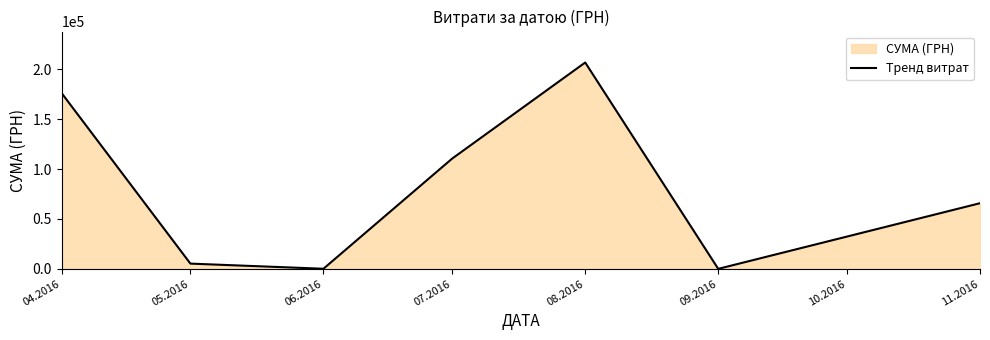

Is it true that the value at 04.2016 is 175966.3?

True